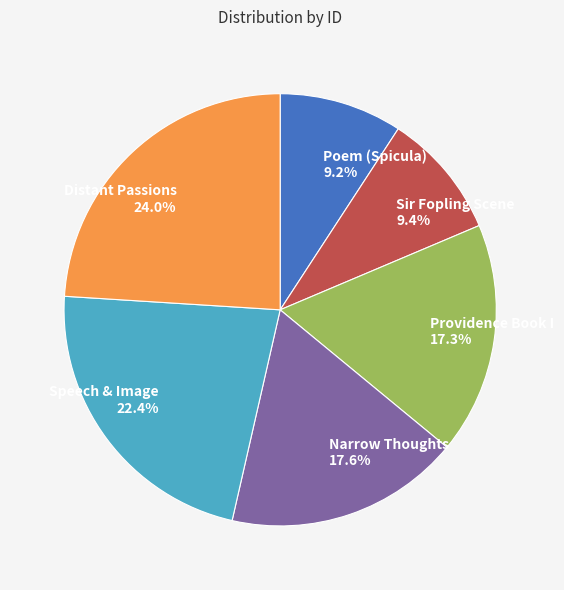

To the nearest percent, what is the combined percentage of Sir Fopling Scene and Distant Passions?

33%